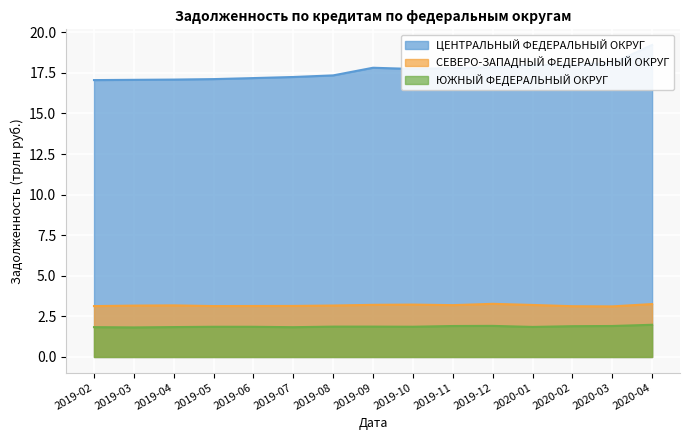

What is the spread (max minus min) of values at 2019-07?

15.4